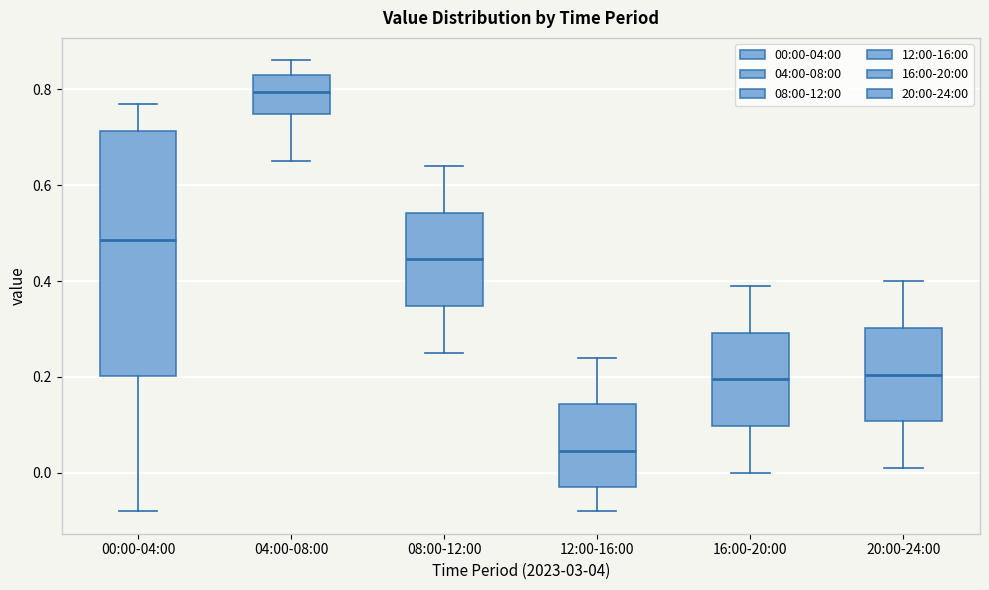

Reading left to right, read every box against the y-axis: the position of its median line, the range the box covers, and the ends of its whiskers. The values are not printed on the chart, so give them approximately, as read against the axis.

00:00-04:00: median 0.48, box 0.20 to 0.72, whiskers -0.08 to 0.78
04:00-08:00: median 0.80, box 0.74 to 0.84, whiskers 0.66 to 0.86
08:00-12:00: median 0.44, box 0.34 to 0.54, whiskers 0.26 to 0.64
12:00-16:00: median 0.04, box -0.02 to 0.14, whiskers -0.08 to 0.24
16:00-20:00: median 0.20, box 0.10 to 0.30, whiskers 0.00 to 0.40
20:00-24:00: median 0.20, box 0.10 to 0.30, whiskers 0.02 to 0.40